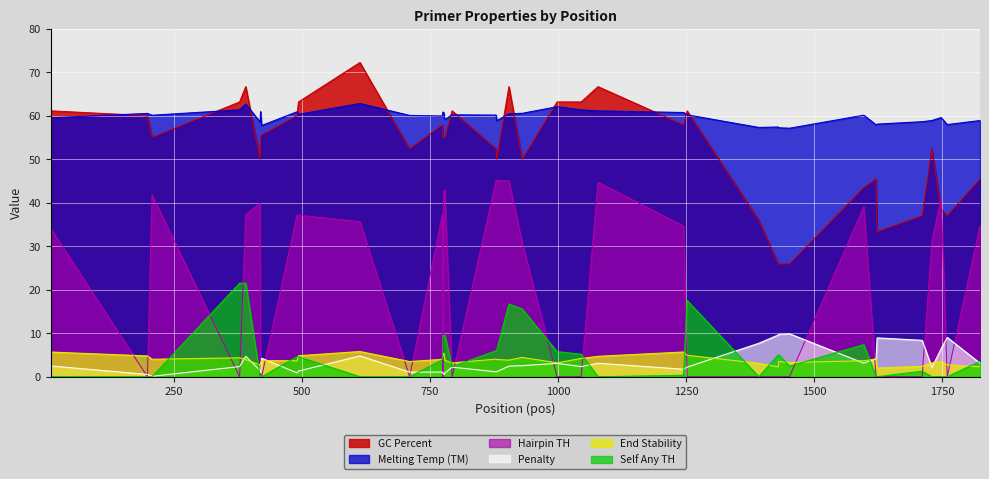

Reading right to left, transcribe all the data shown in this chart.

pen: 1824=3.1	1760=9.0	1748=6.4	1730=2.1	1711=8.4	1623=8.9	1621=4.1	1597=3.1	1452=9.9	1431=9.8	1430=9.6	1392=7.7	1252=2.2	1245=1.7	1078=3.1	1045=2.3	998=3.1	930=2.5	904=2.4	880=1.2	879=1.1	793=2.2	779=0.9	778=0.6	777=0.5	776=0.8	775=0.8	774=1.1	710=1.1	613=4.8	493=1.3	490=0.9	421=4.3	419=0.9	418=1.4	390=4.7	378=2.3	207=0.1	198=0.5	9=2.5
PRIMER_RIGHT_0_TM: 1824=58.9	1760=58.0	1748=59.6	1730=58.9	1711=58.6	1623=58.1	1621=57.9	1597=60.1	1452=57.1	1431=57.2	1430=57.4	1392=57.3	1252=60.2	1245=60.7	1078=61.1	1045=61.3	998=62.1	930=60.5	904=60.4	880=58.8	879=60.1	793=60.2	779=59.1	778=59.4	777=60.5	776=60.8	775=60.8	774=59.9	710=60.1	613=62.8	493=60.3	490=60.9	421=57.7	419=60.9	418=58.6	390=62.7	378=61.3	207=60.1	198=60.5	9=59.5
PRIMER_RIGHT_0_HAIRPIN_TH: 1824=34.7	1760=0.0	1748=41.0	1730=31.0	1711=0.0	1623=0.0	1621=0.0	1597=39.1	1452=0.0	1431=0.0	1430=0.0	1392=0.0	1252=0.0	1245=34.6	1078=44.7	1045=0.0	998=0.0	930=30.8	904=45.0	880=45.2	879=45.2	793=0.0	779=42.9	778=42.9	777=42.9	776=39.7	775=0.0	774=37.3	710=0.0	613=35.6	493=37.1	490=37.1	421=0.0	419=0.0	418=39.9	390=37.2	378=0.0	207=41.8	198=0.0	9=34.1
PRIMER_RIGHT_0_END_STABILITY: 1824=2.3	1760=2.8	1748=3.6	1730=3.2	1711=2.4	1623=2.0	1621=4.1	1597=3.7	1452=3.3	1431=3.5	1430=2.3	1392=3.1	1252=4.9	1245=5.7	1078=4.7	1045=4.2	998=3.2	930=4.4	904=3.8	880=4.0	879=4.1	793=3.2	779=3.8	778=4.5	777=5.4	776=5.4	775=5.0	774=4.0	710=3.5	613=5.8	493=4.8	490=3.7	421=3.7	419=3.2	418=2.7	390=3.9	378=4.3	207=4.0	198=4.8	9=5.7
PRIMER_RIGHT_0_GC_PERCENT: 1824=45.5	1760=37.0	1748=38.5	1730=52.4	1711=37.0	1623=33.3	1621=45.5	1597=43.5	1452=25.9	1431=25.9	1430=25.9	1392=36.0	1252=61.1	1245=57.9	1078=66.7	1045=63.2	998=63.2	930=50.0	904=66.7	880=50.0	879=52.4	793=61.1	779=55.0	778=55.0	777=55.0	776=55.0	775=55.0	774=57.9	710=52.4	613=72.2	493=63.2	490=60.0	421=55.6	419=55.0	418=50.0	390=66.7	378=63.2	207=55.0	198=60.0	9=61.1
PRIMER_RIGHT_0_SELF_ANY_TH: 1824=3.5	1760=0.0	1748=0.0	1730=0.0	1711=1.3	1623=0.0	1621=0.0	1597=7.4	1452=2.5	1431=5.0	1430=5.0	1392=0.0	1252=17.5	1245=0.3	1078=0.0	1045=5.2	998=5.8	930=15.5	904=16.7	880=6.0	879=6.0	793=2.3	779=9.5	778=9.5	777=9.5	776=9.5	775=9.5	774=3.9	710=0.0	613=0.0	493=4.6	490=4.6	421=0.0	419=0.0	418=0.0	390=21.5	378=21.5	207=0.0	198=0.0	9=0.0